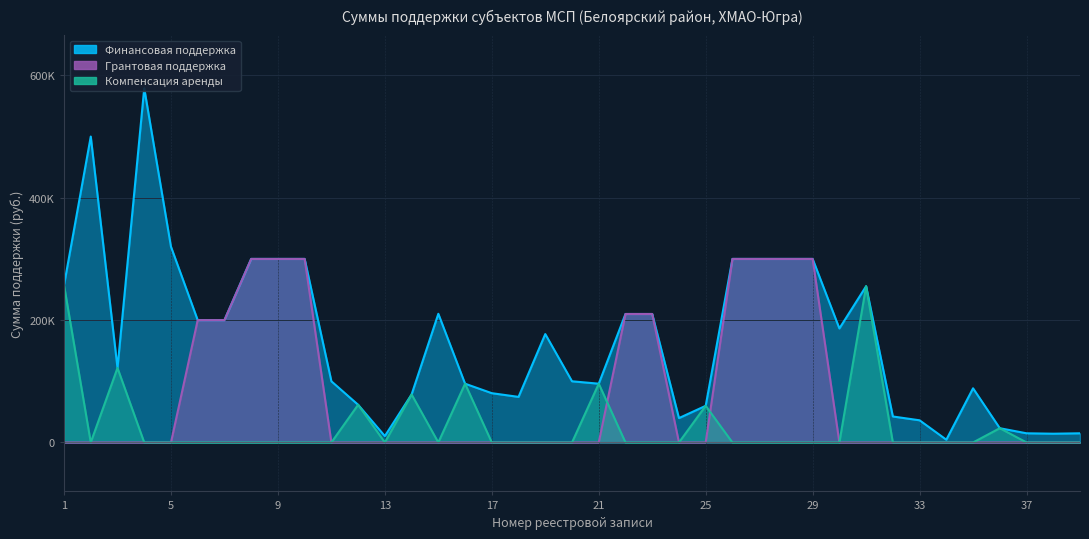

True or false: Грантовая поддержка and Финансовая поддержка intersect in this chart.

False